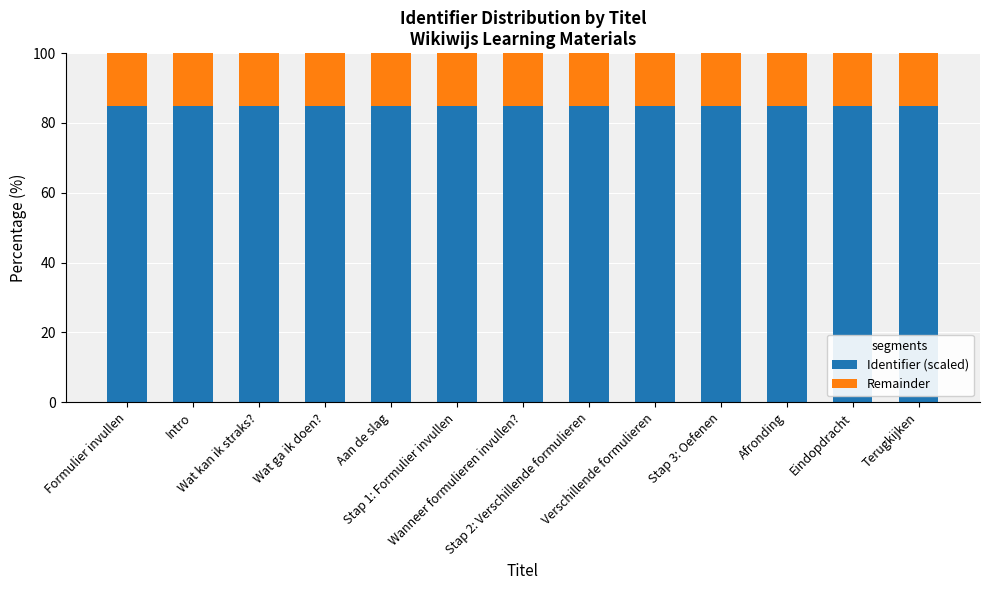

What is the minimum value for Identifier (scaled)?

85.0